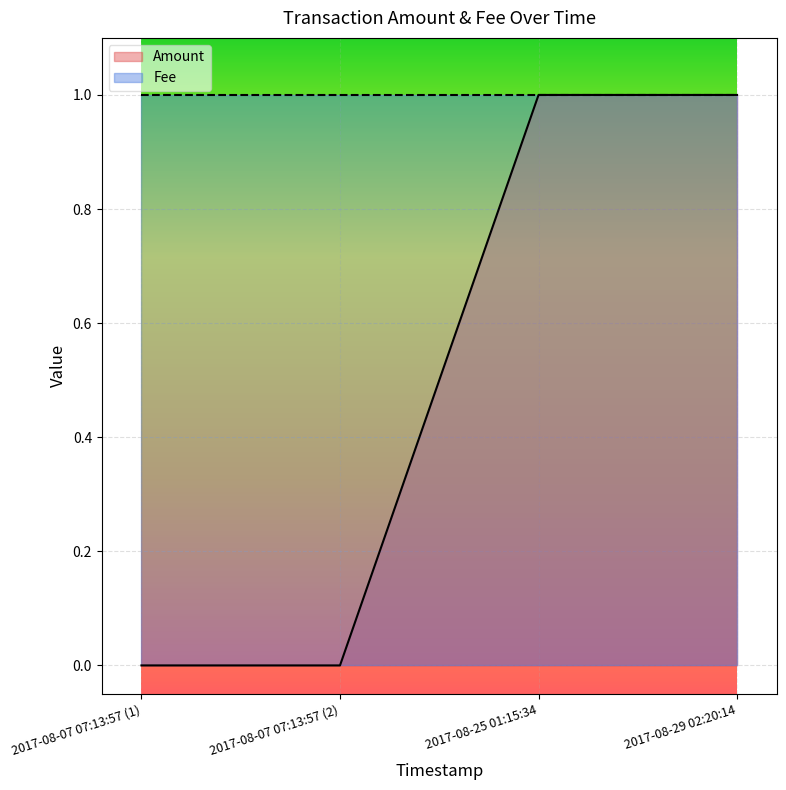

True or false: Amount has a value of 0 at 2017-08-07 07:13:57 (1).

True